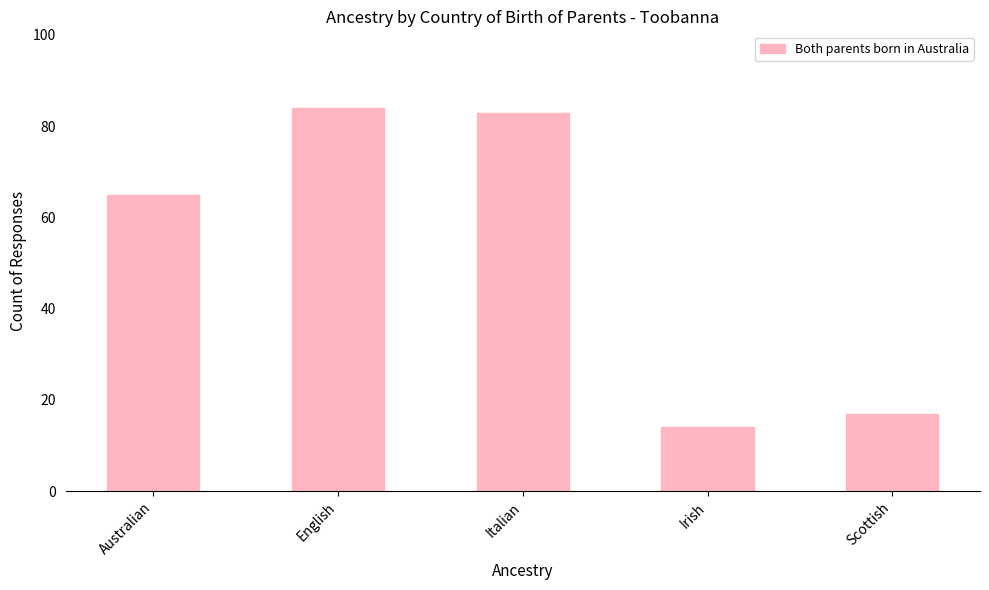

What is the minimum value shown in the chart?

14